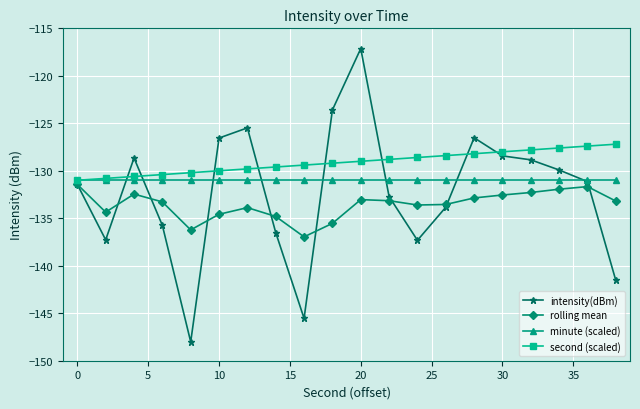

Which series has the largest total across all categories?

second (scaled)